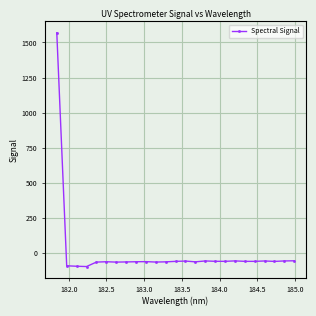

What is the difference between the second highest and minimum values?

40.9